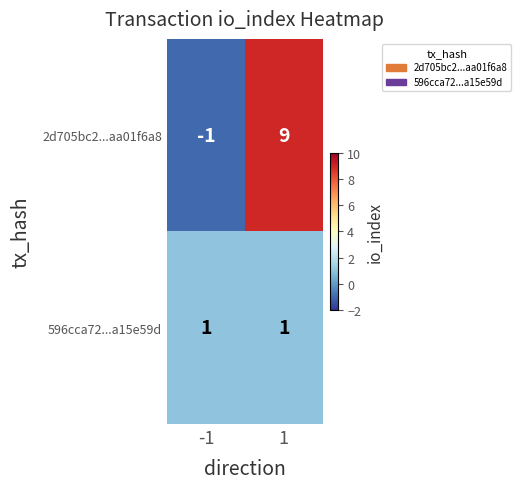

List the series in order of their peak value, highest first.

2d705bc2...aa01f6a8, 596cca72...a15e59d